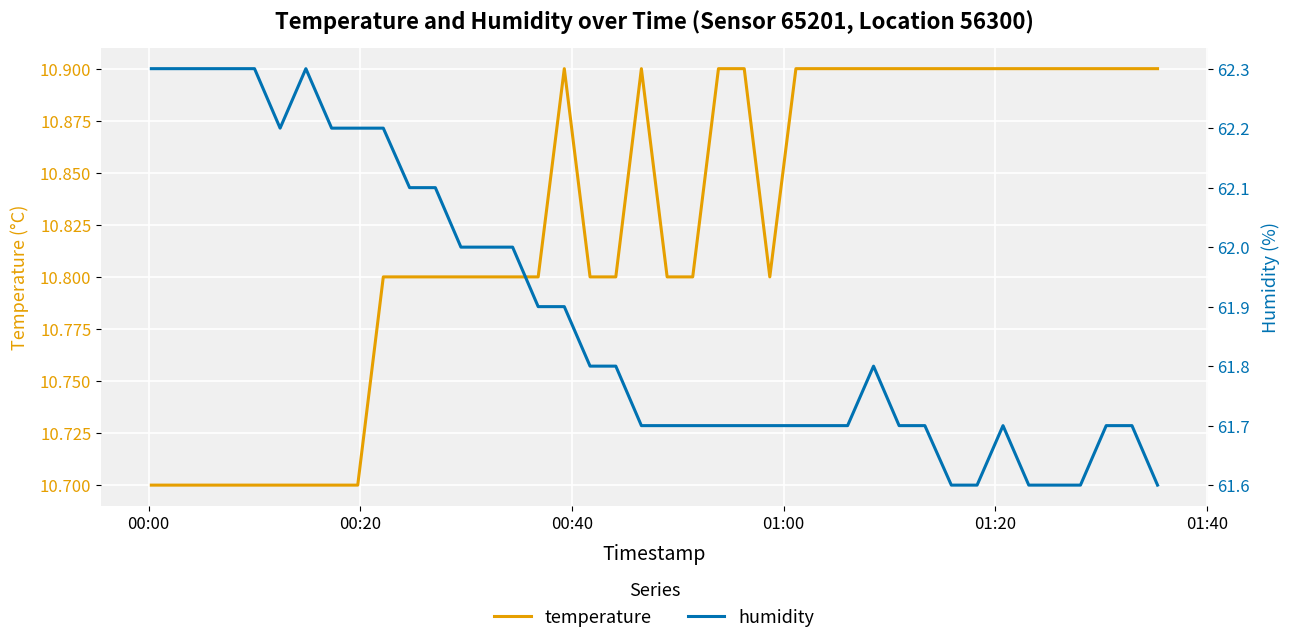

What is the minimum value for temperature?

10.7